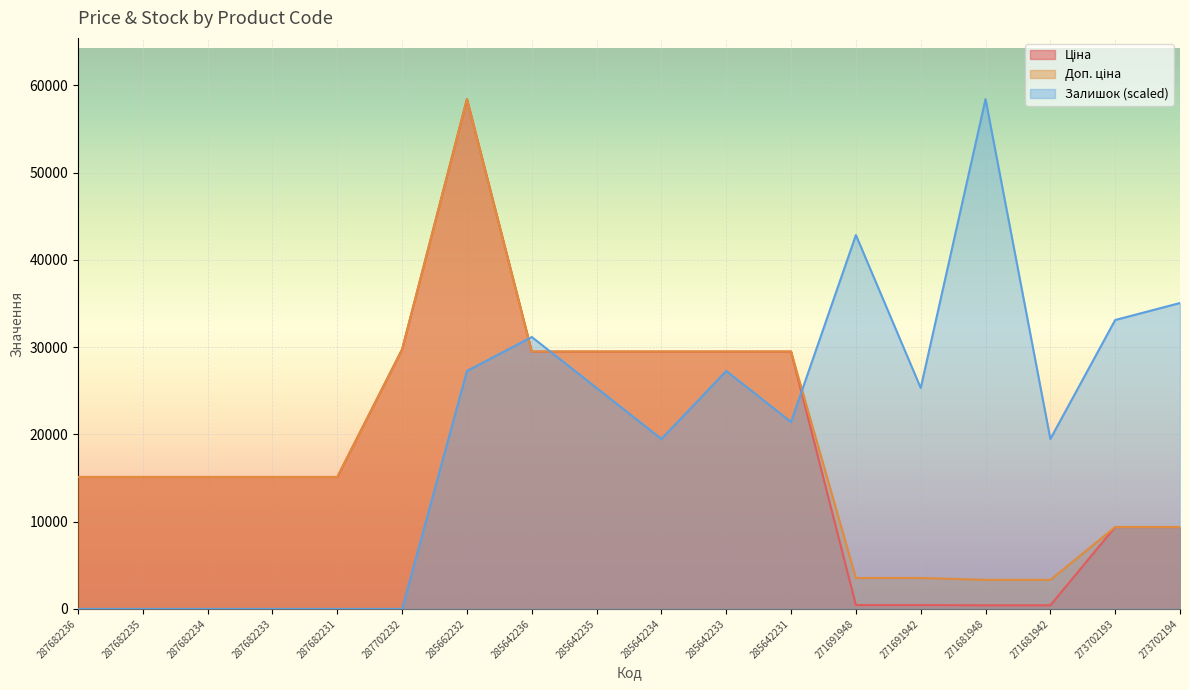

Reading right to left, list all the values displayed in this chart.

Ціна: 273702194=9384.0	273702193=9384.0	271681942=416.6	271681948=416.6	271691942=443.1	271691948=443.1	285642231=29491.5	285642233=29491.5	285642234=29491.5	285642235=29491.5	285642236=29491.5	285662232=58426.5	287702232=29747.2	287682231=15120.0	287682233=15120.0	287682234=15120.0	287682235=15120.0	287682236=15120.0
Доп. ціна: 273702194=9384.0	273702193=9384.0	271681942=3332.5	271681948=3332.5	271691942=3545.0	271691948=3545.0	285642231=29491.5	285642233=29491.5	285642234=29491.5	285642235=29491.5	285642236=29491.5	285662232=58426.5	287702232=29747.2	287682231=15120.0	287682233=15120.0	287682234=15120.0	287682235=15120.0	287682236=15120.0
Залишок: 273702194=35055.9	273702193=33108.4	271681942=19475.5	271681948=58426.5	271691942=25318.2	271691948=42846.1	285642231=21423.1	285642233=27265.7	285642234=19475.5	285642235=25318.2	285642236=31160.8	285662232=27265.7	287702232=0.0	287682231=0.0	287682233=0.0	287682234=0.0	287682235=0.0	287682236=0.0